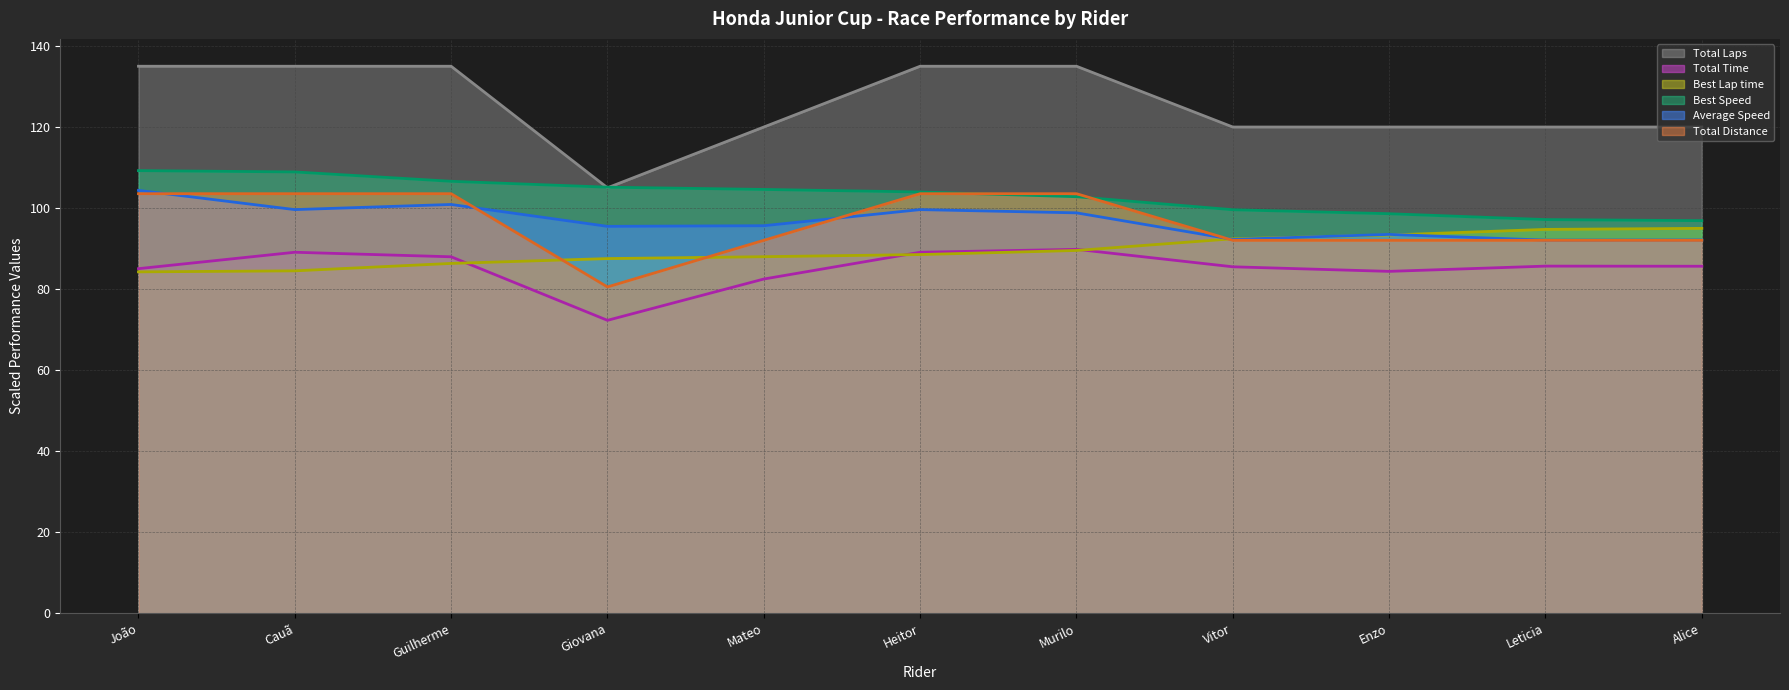

True or false: Total Laps (line) and Average Speed (line) intersect in this chart.

False